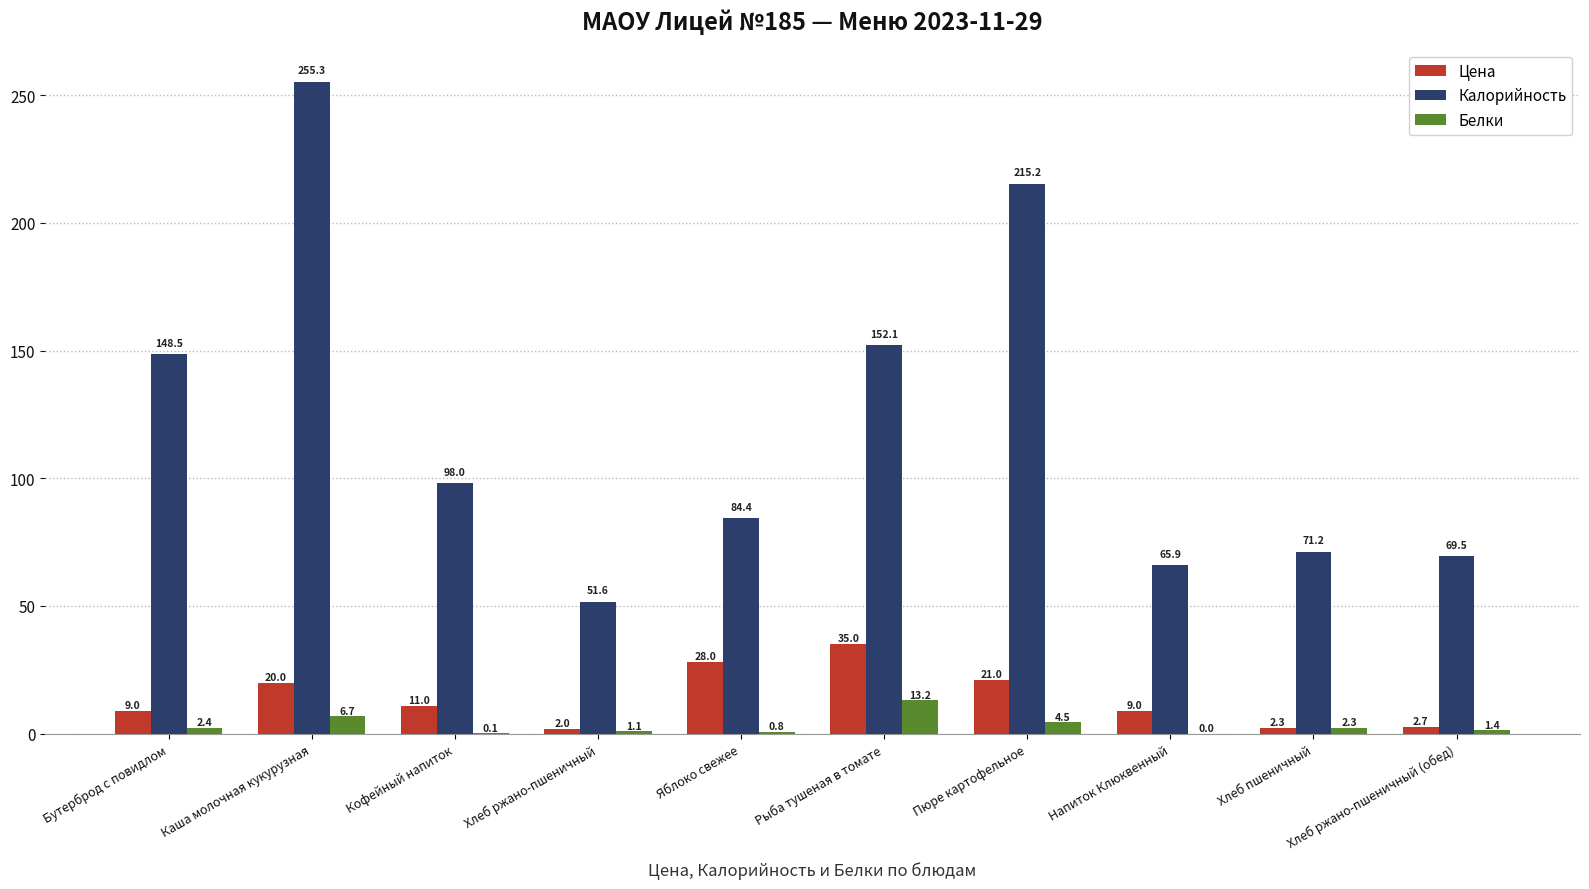

What is the sum of all Калорийность values?

1211.7